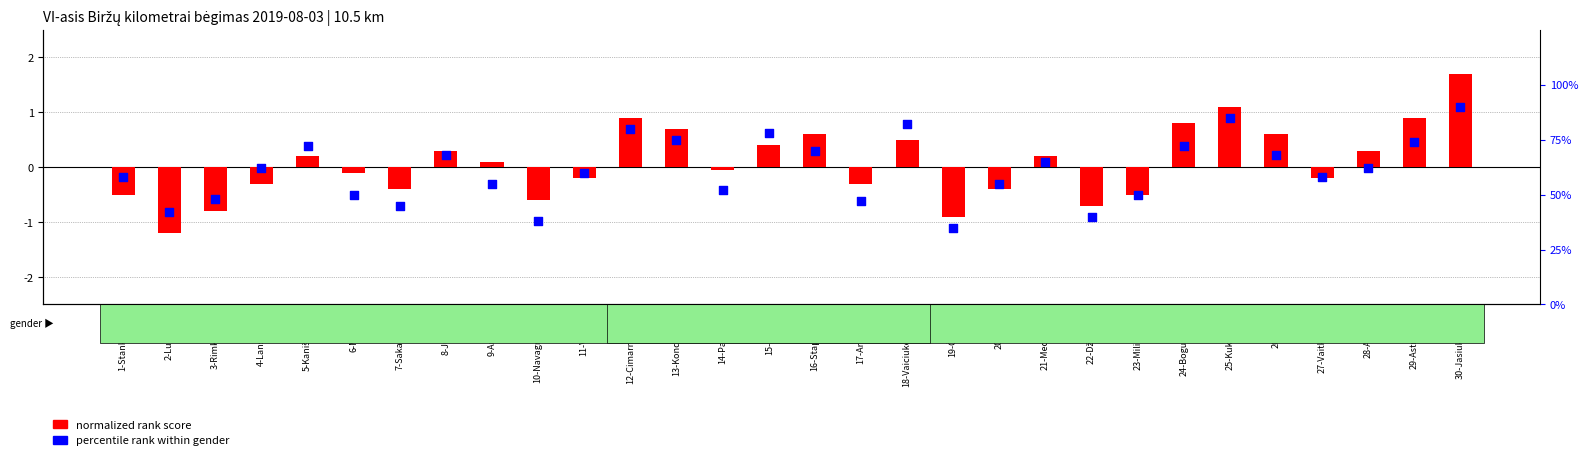

What is the total value across all series at 21-Medlinskas?

65.2